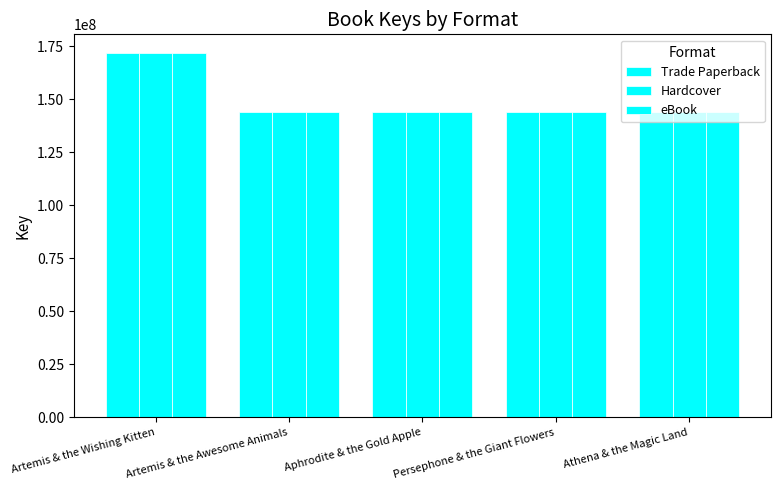

Are the bars horizontal?

No